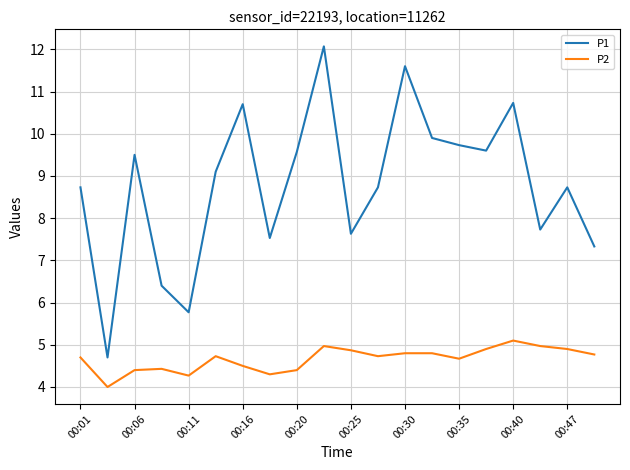

Which series has the largest total across all categories?

P1